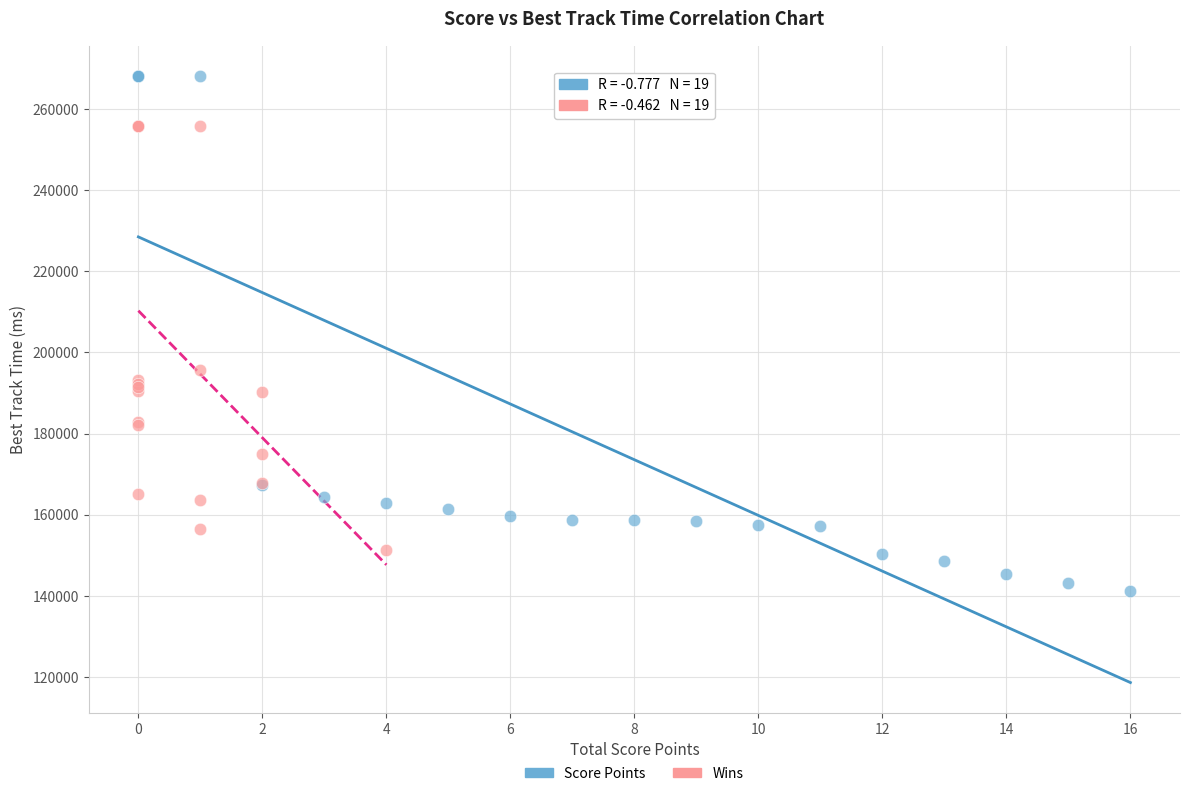

Which series has the largest Y range (max minus min)?

Score Points